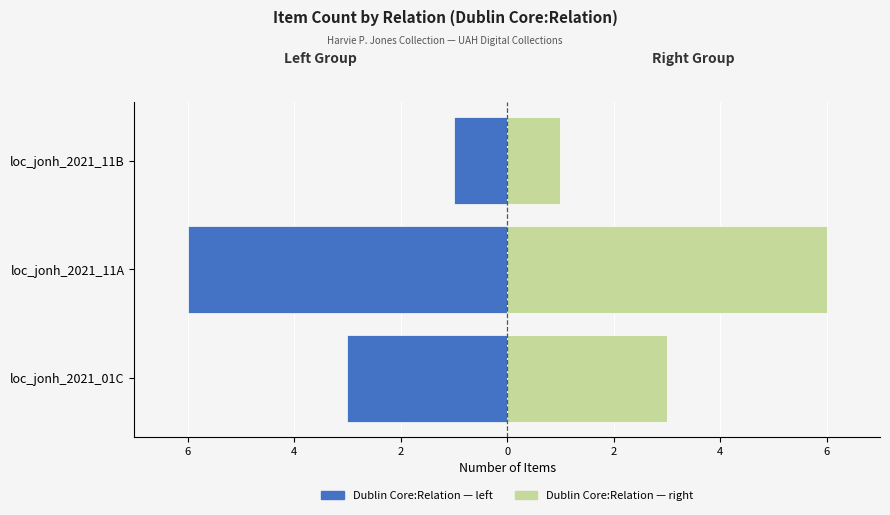

How many bars are there in each group?

2